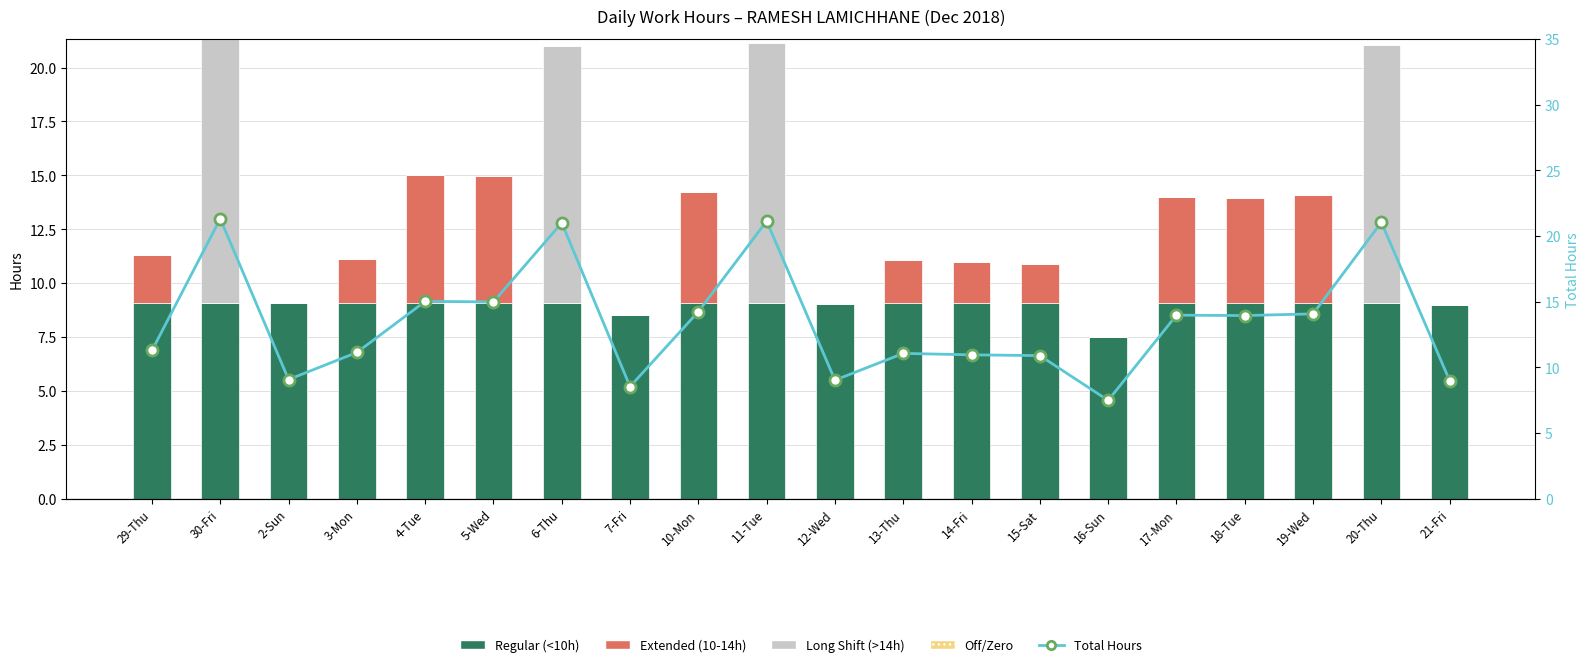

What is the difference between the maximum and second lowest values in the Extended (10-14h) series?

6.0